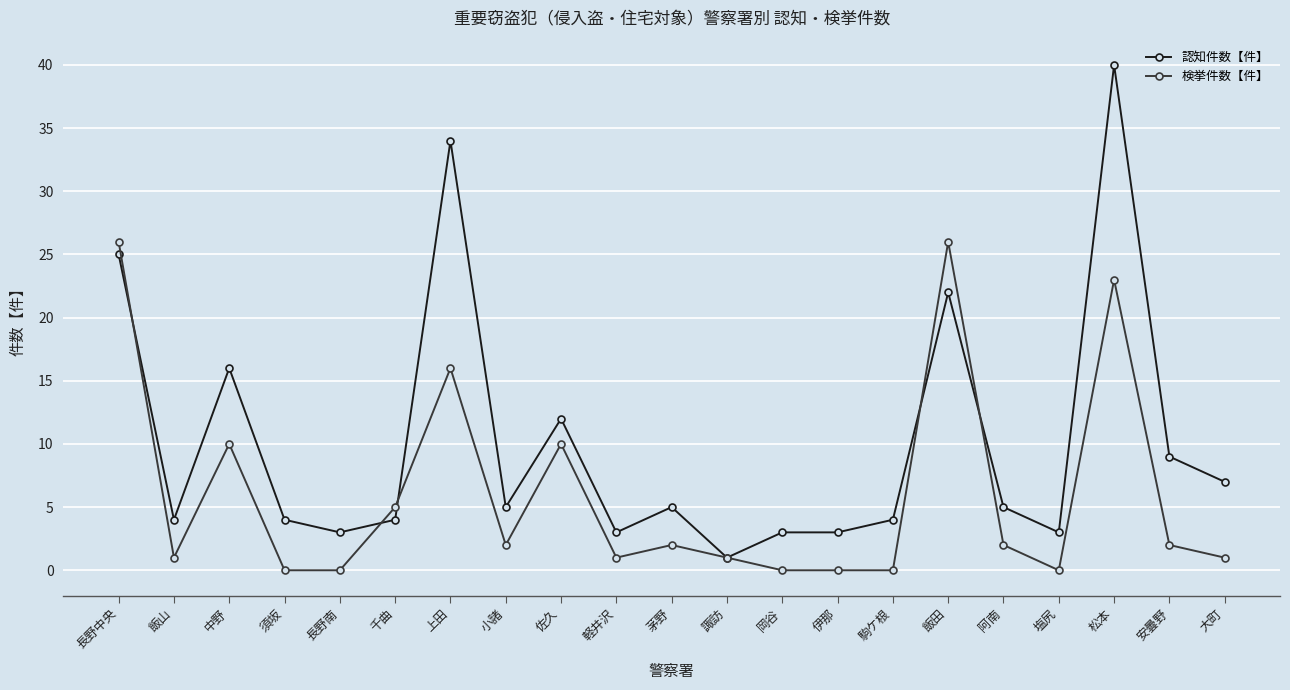

The 検挙件数【件】 series shows 9 at 岡谷. True or false?

False